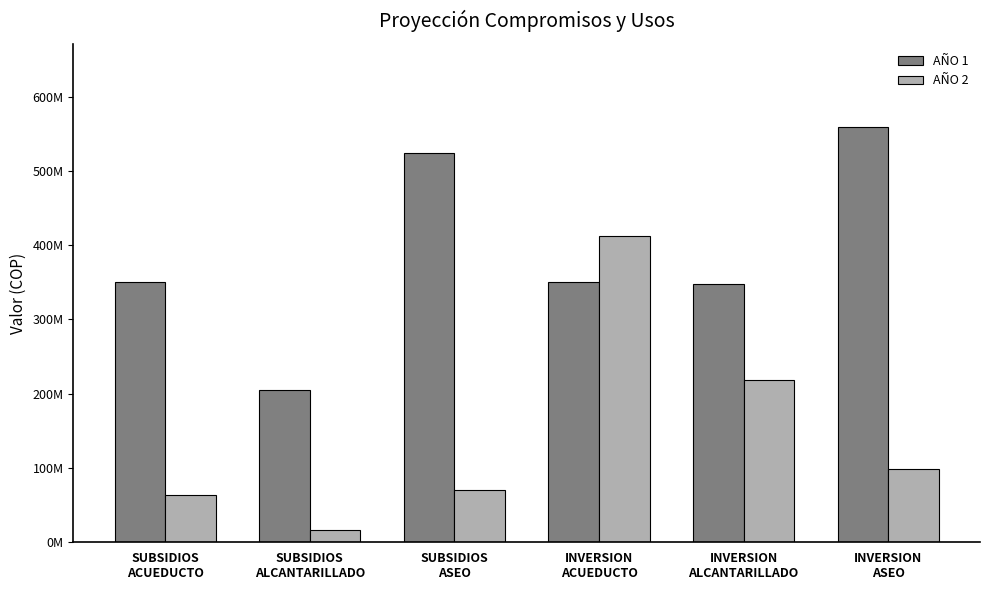

Does the chart contain stacked bars?

No